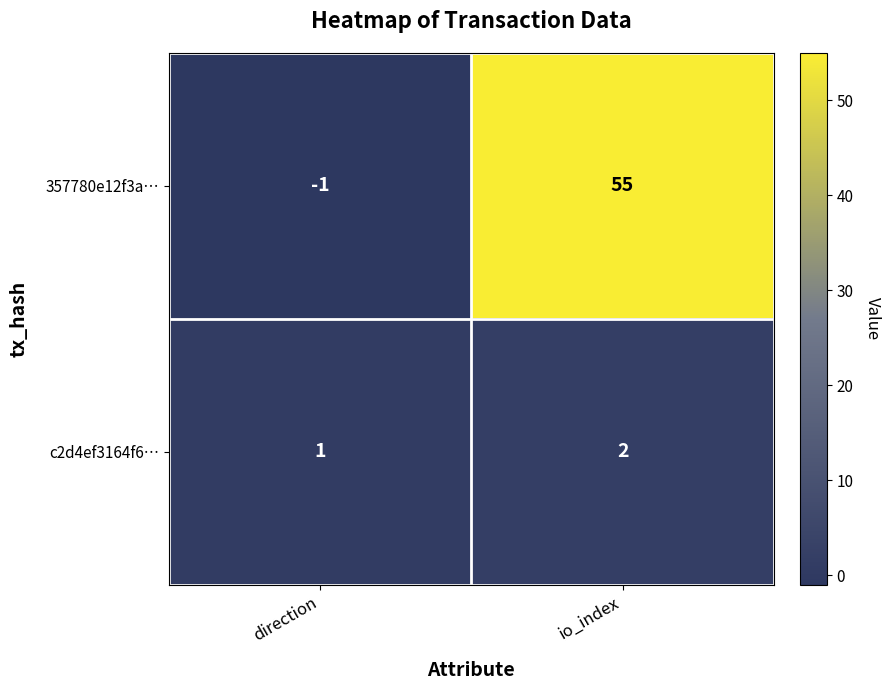

Where is 357780e12f3a… nearest to the value 27?

direction